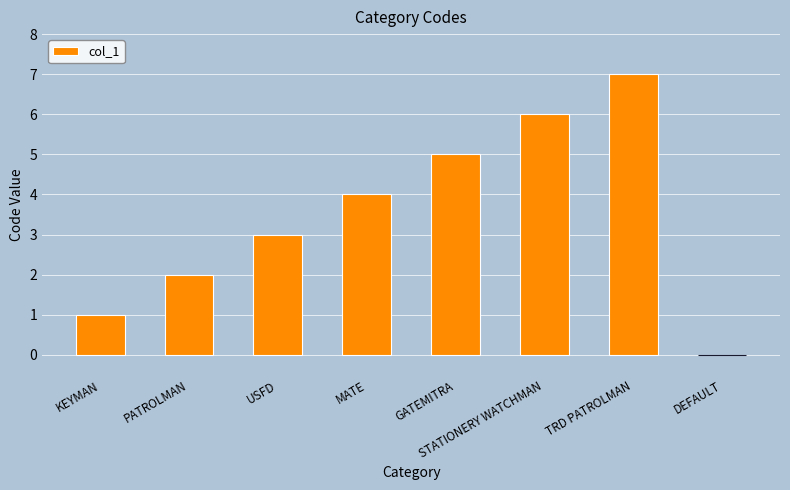

The chart shows a value of 0 at DEFAULT. True or false?

True